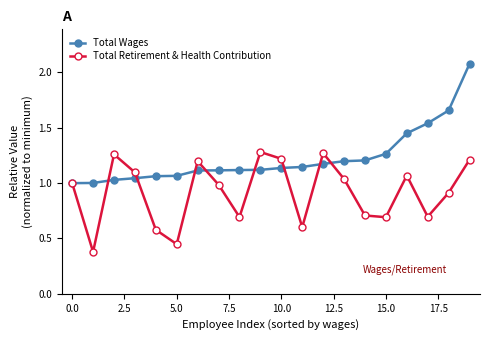

Which series has the largest total across all categories?

Total Wages